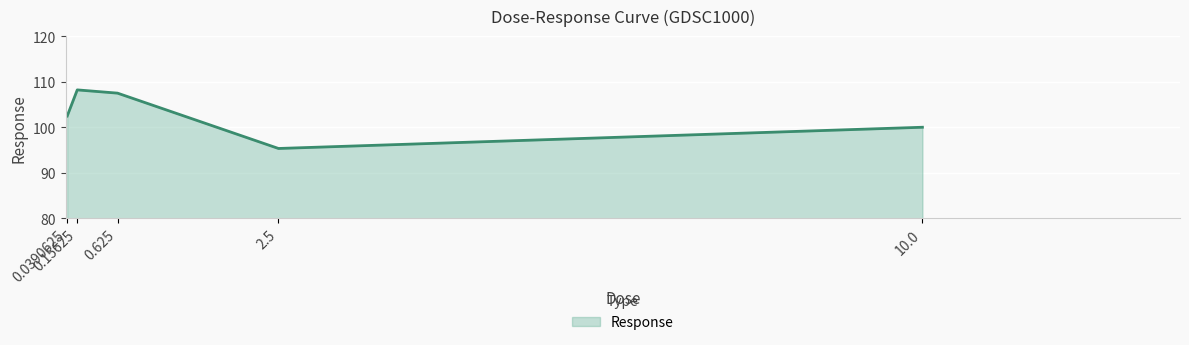

How many lines are shown in the chart?

1